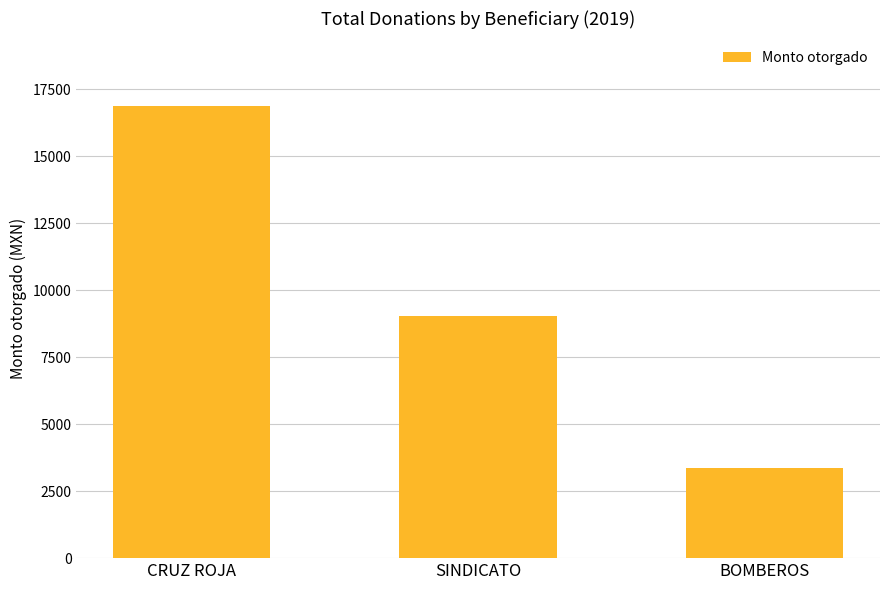

What is the average value?

9755.1